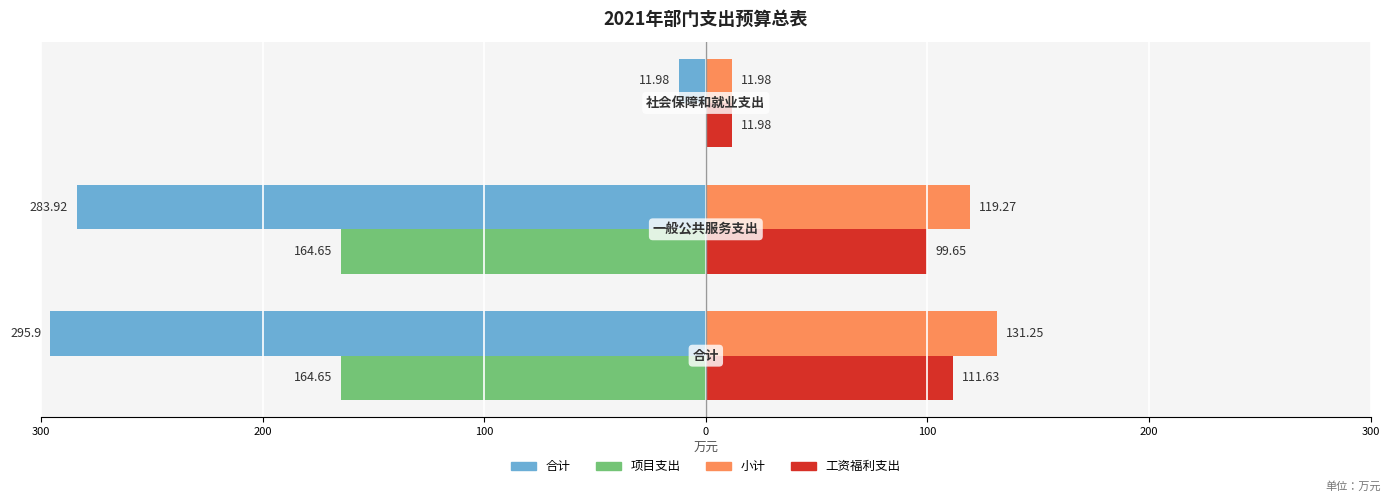

What is the highest value of the 工资福利支出 series?

111.6